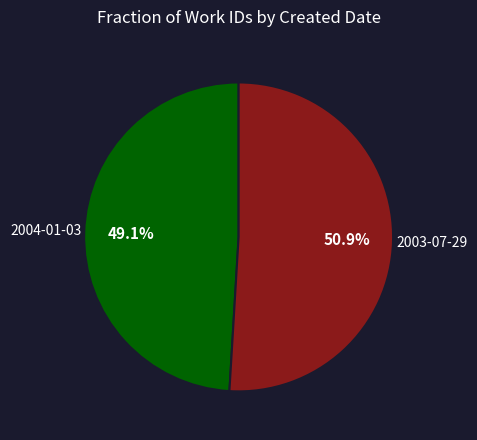

How many slices are in this pie chart?

2